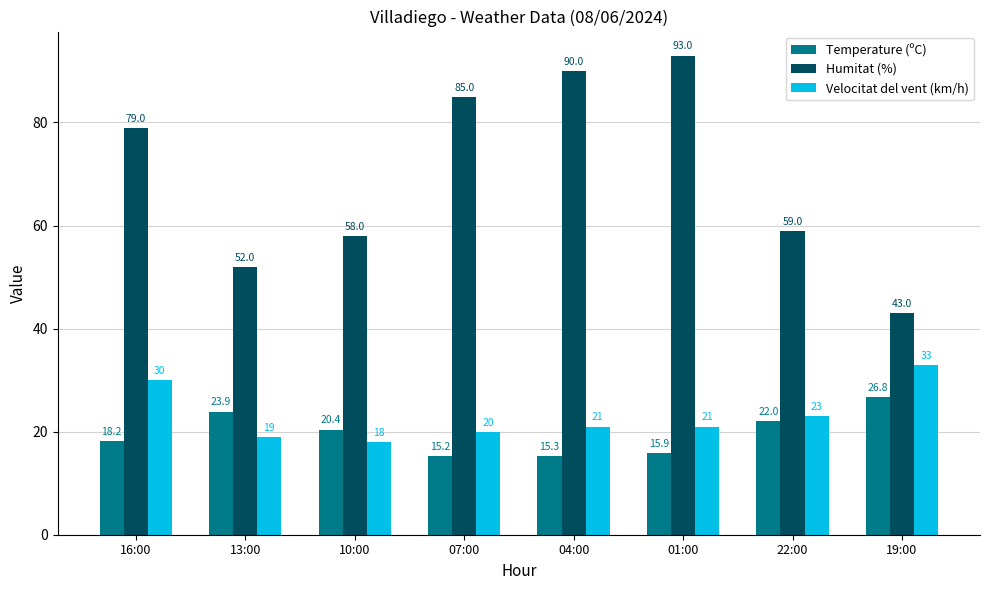

List the labels in order of Humitat (%) value, smallest first.

19:00, 13:00, 10:00, 22:00, 16:00, 07:00, 04:00, 01:00